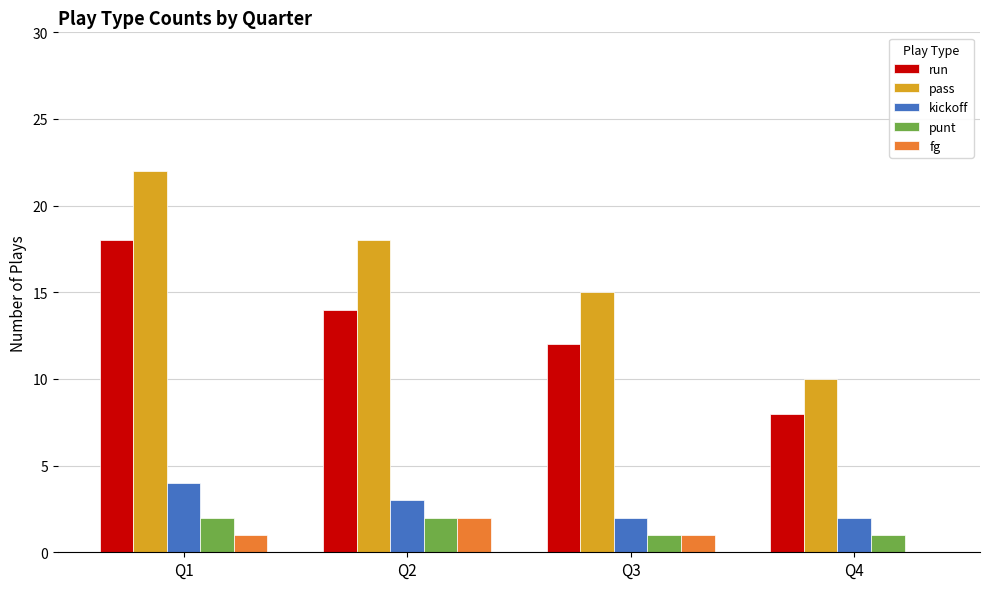

At which category is the sum across all series the highest?

Q1